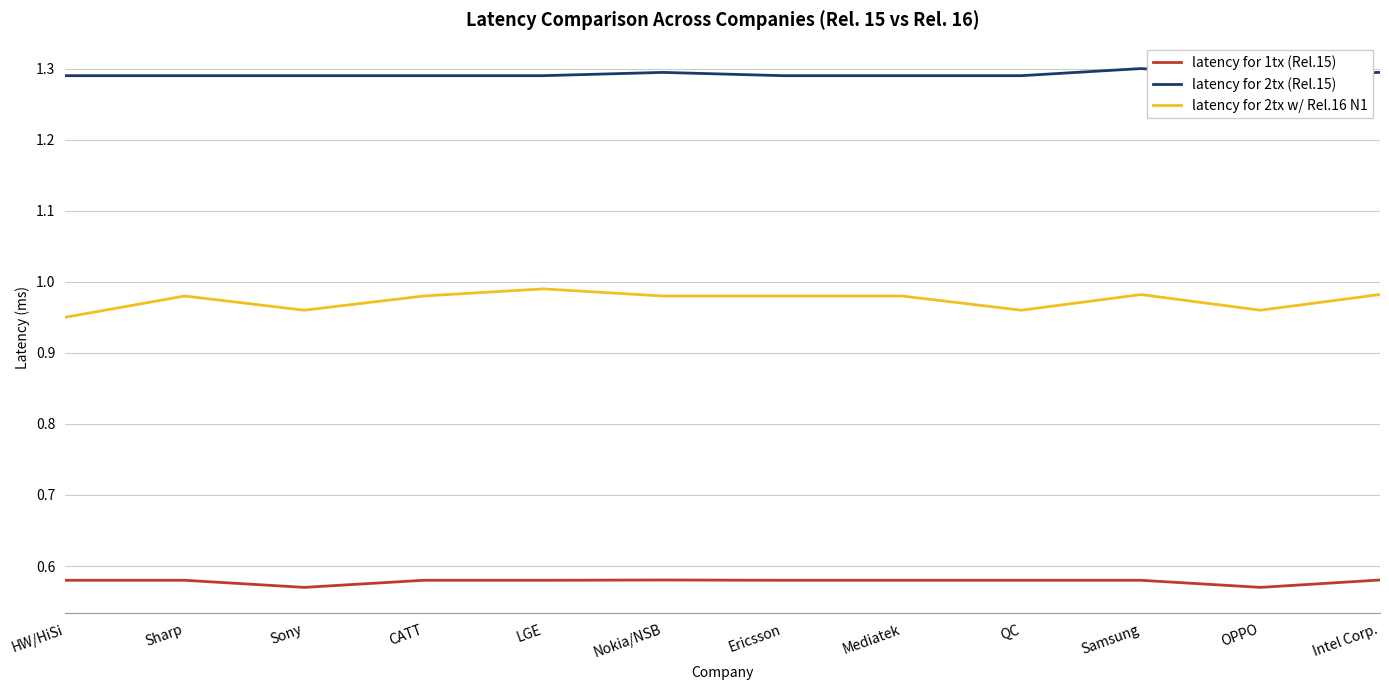

True or false: latency for 1tx (Rel.15) and latency for 2tx w/ Rel.16 N1 cross at least once.

False